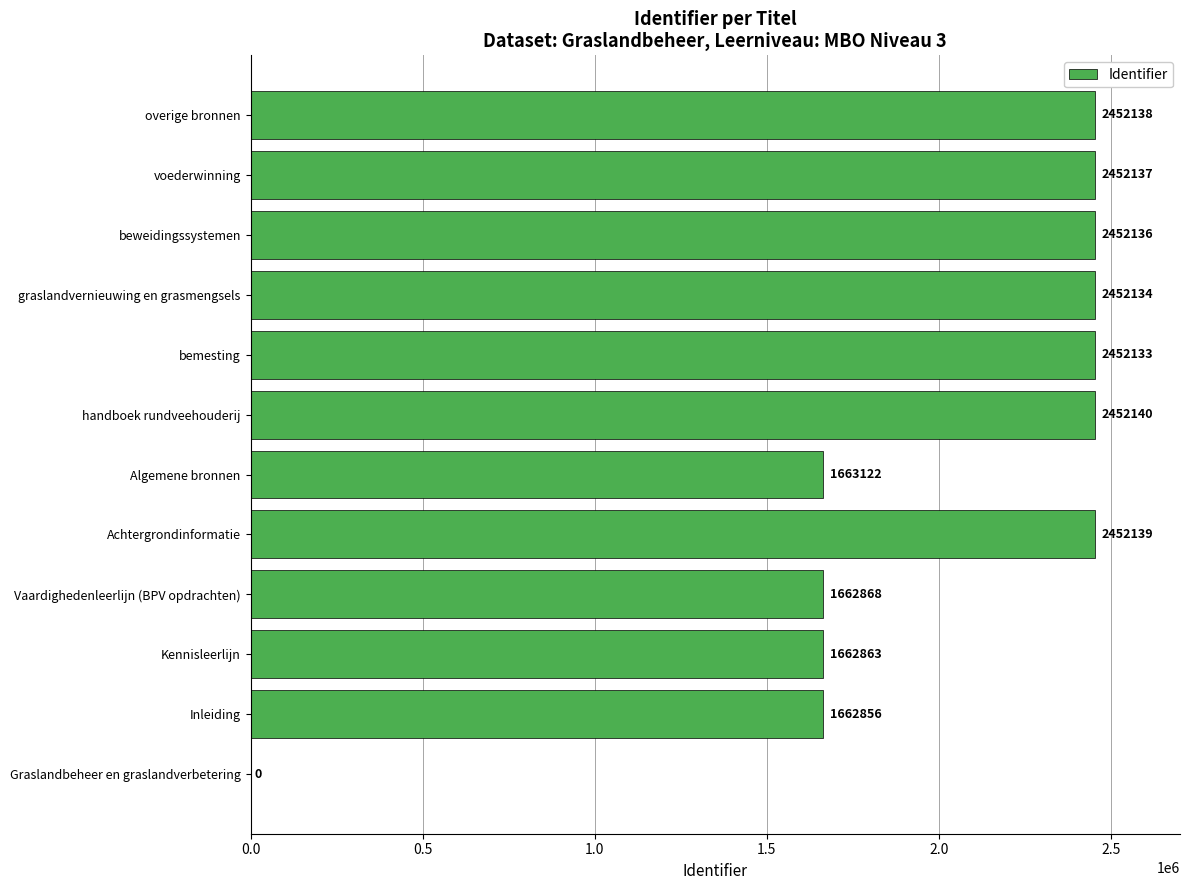

True or false: the data shows 3361414 at bemesting.

False